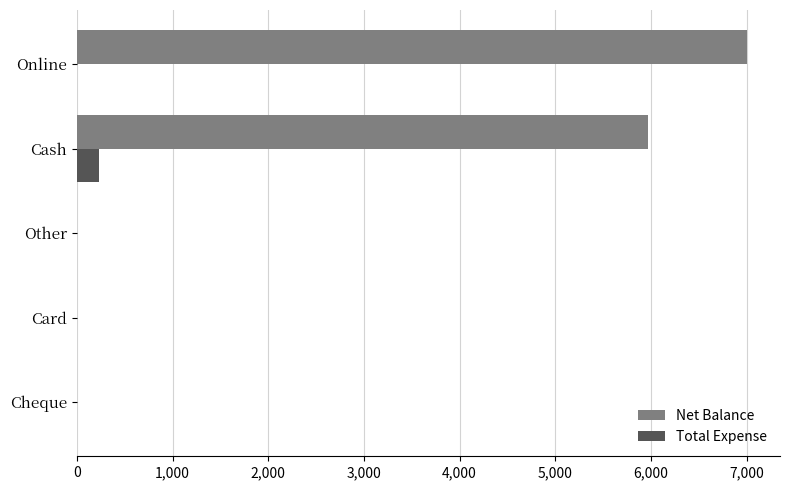

What is the average value of the Net Balance series?

2594